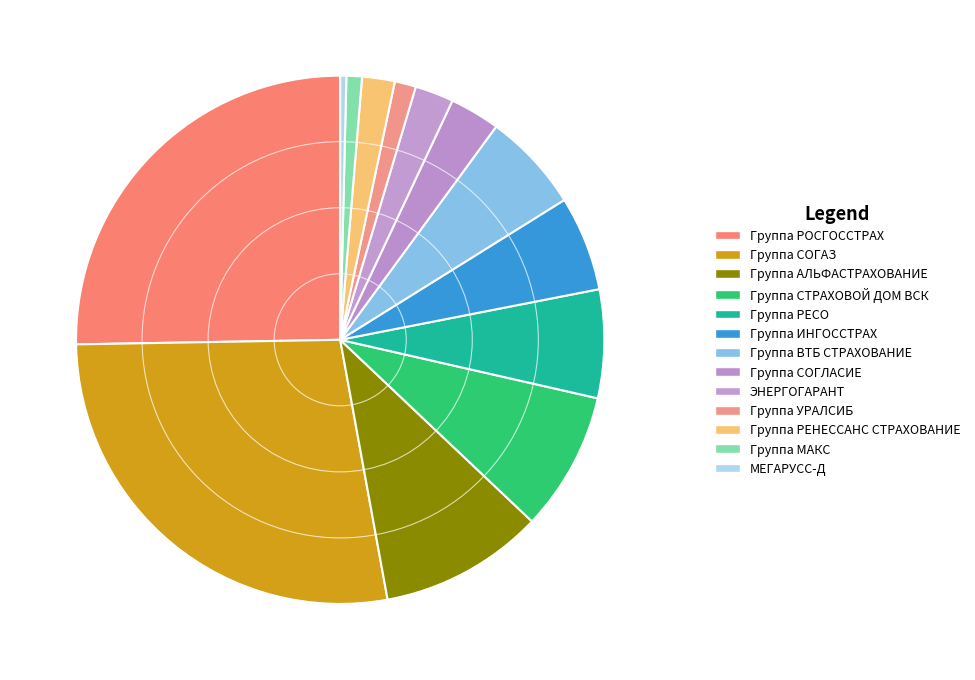

Between Группа УРАЛСИБ and Группа СОГЛАСИЕ, which is larger?

Группа СОГЛАСИЕ